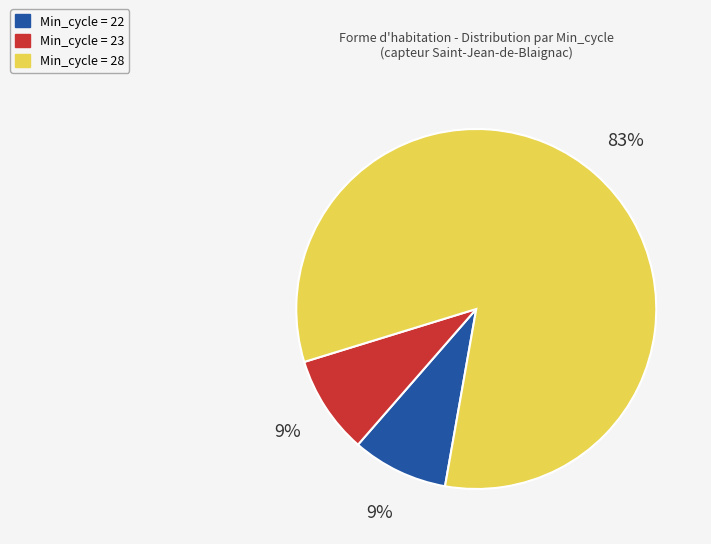

To the nearest percent, what is the average slice percentage?

33%